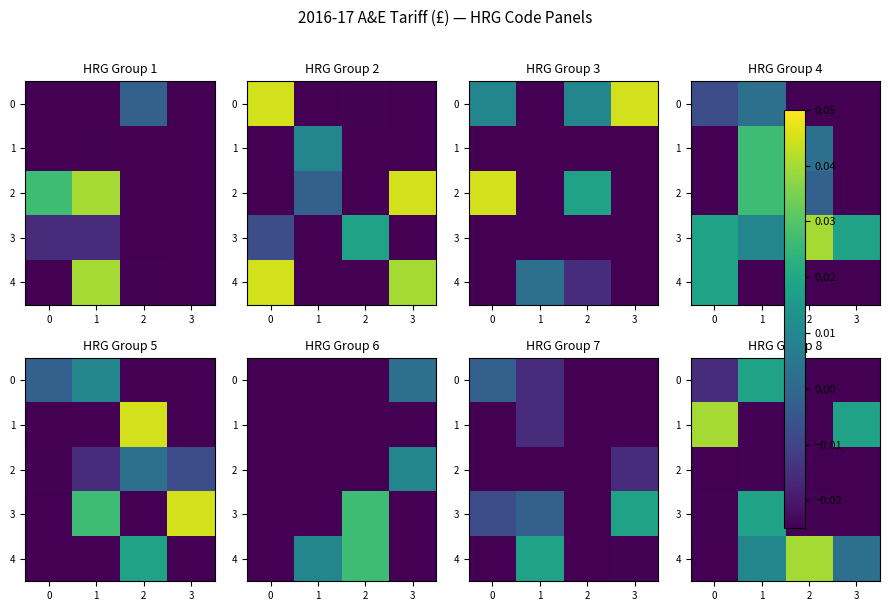

The row_0 series shows -0.0 at 1. True or false?

False